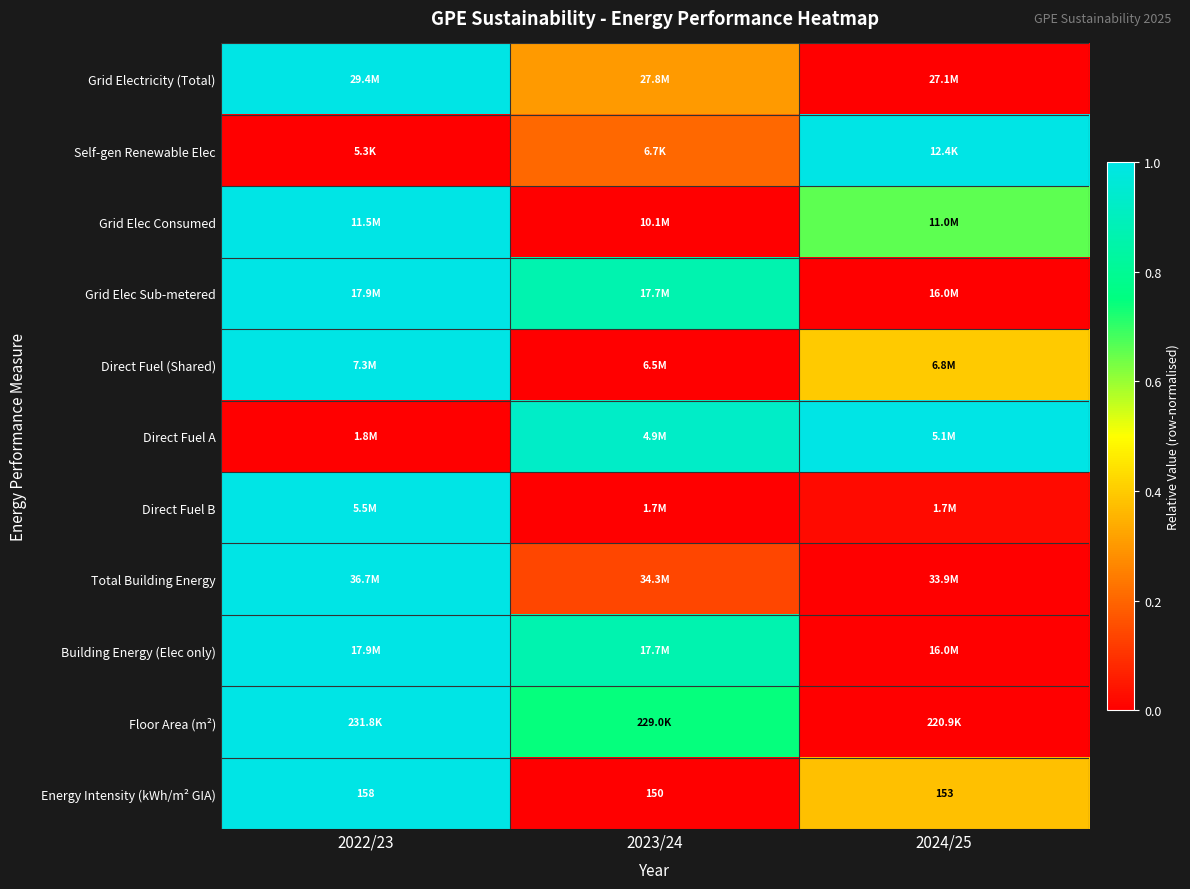

Between 2023/24 and 2024/25, which series saw the biggest shift?

Grid Elec Sub-metered